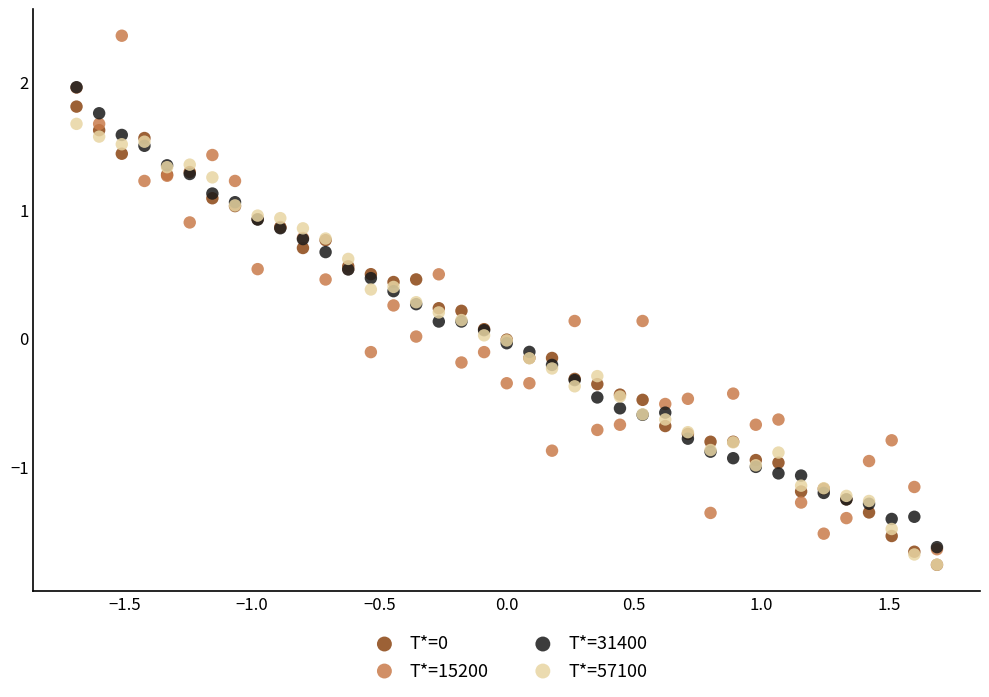

Which series contains the highest Y value?

T*=15200